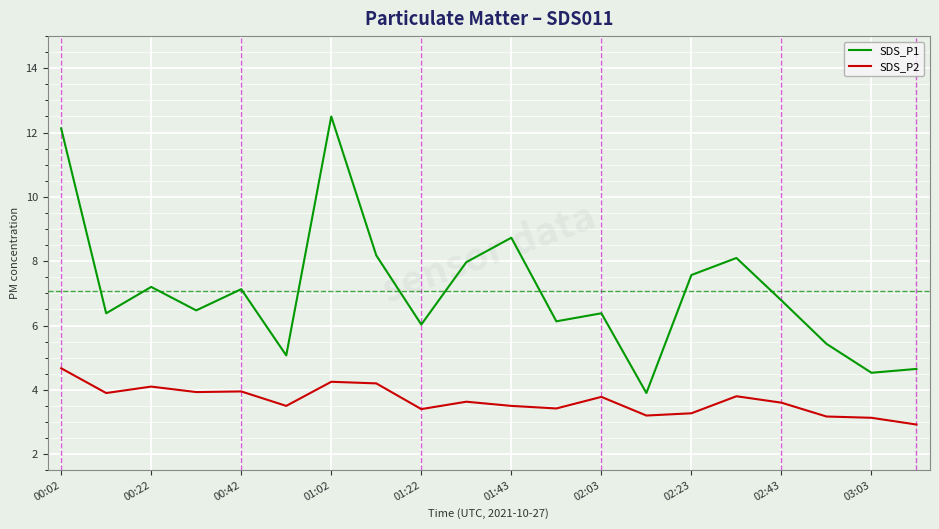

What is the maximum value for SDS_P1?

12.5